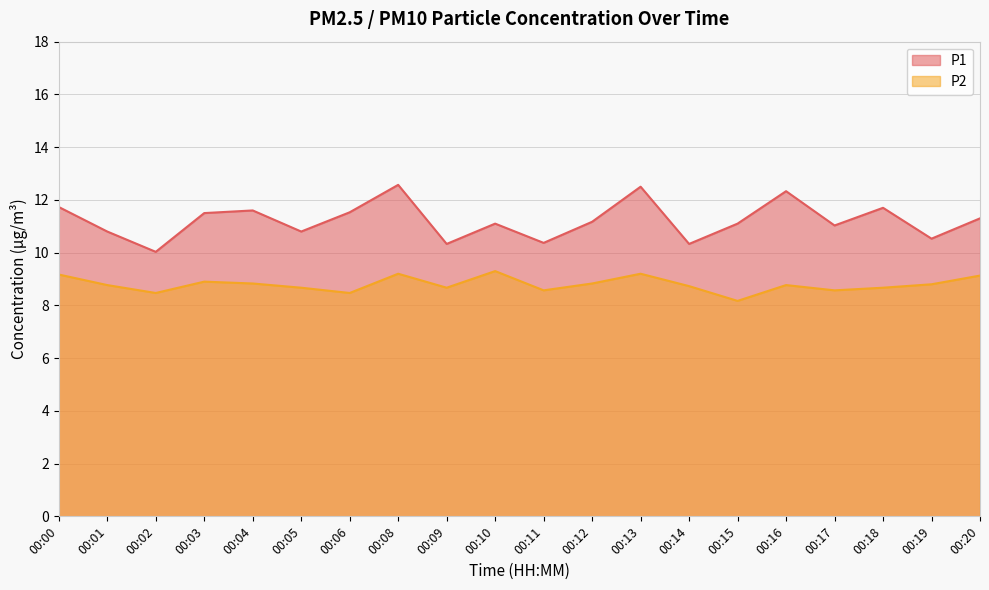

Is it true that P2 equals 9.2 at 00:13?

True